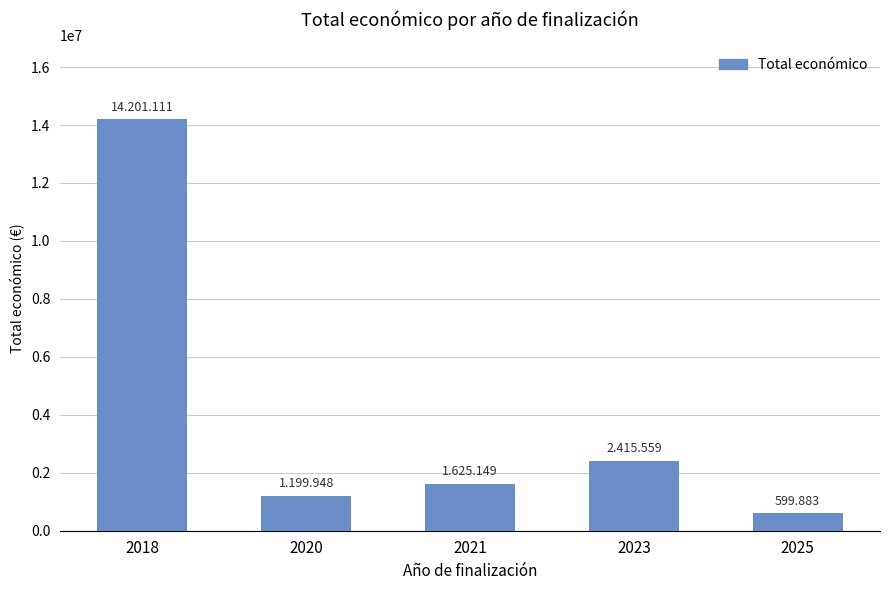

How many data points are less than 1625149?

2